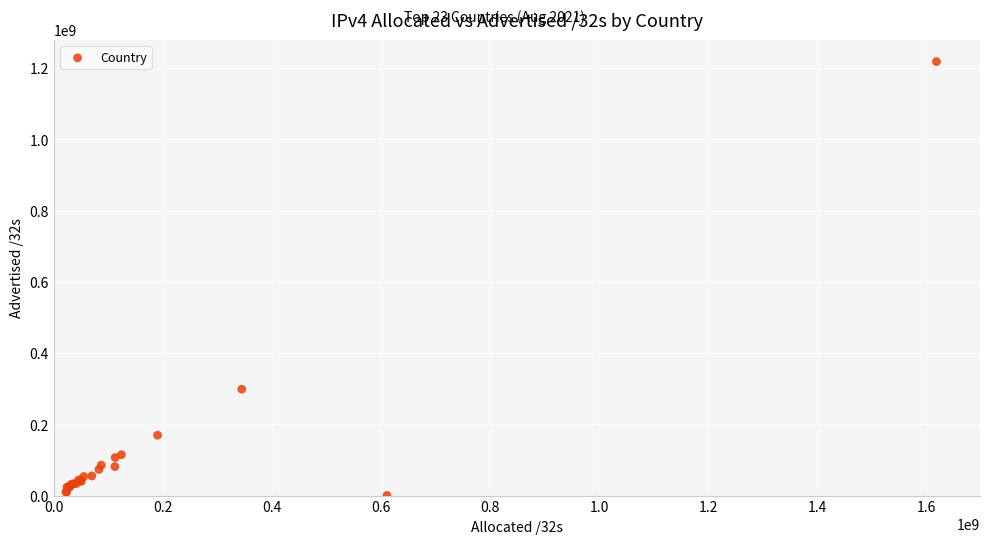

What Y value in the scatter plot is closest to 609196928?

298648064